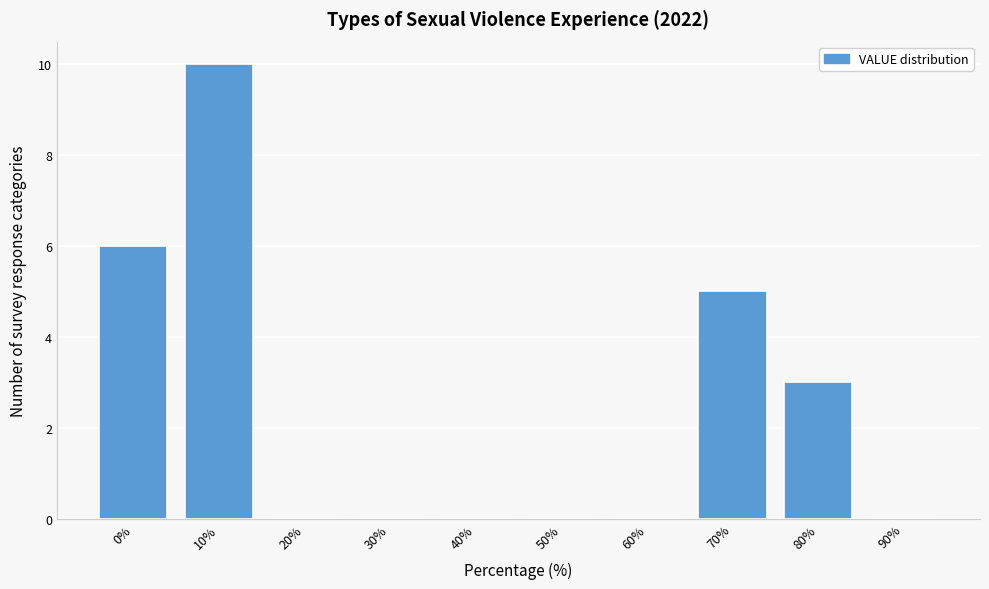

Between 10% and 50%, which is larger?

10%